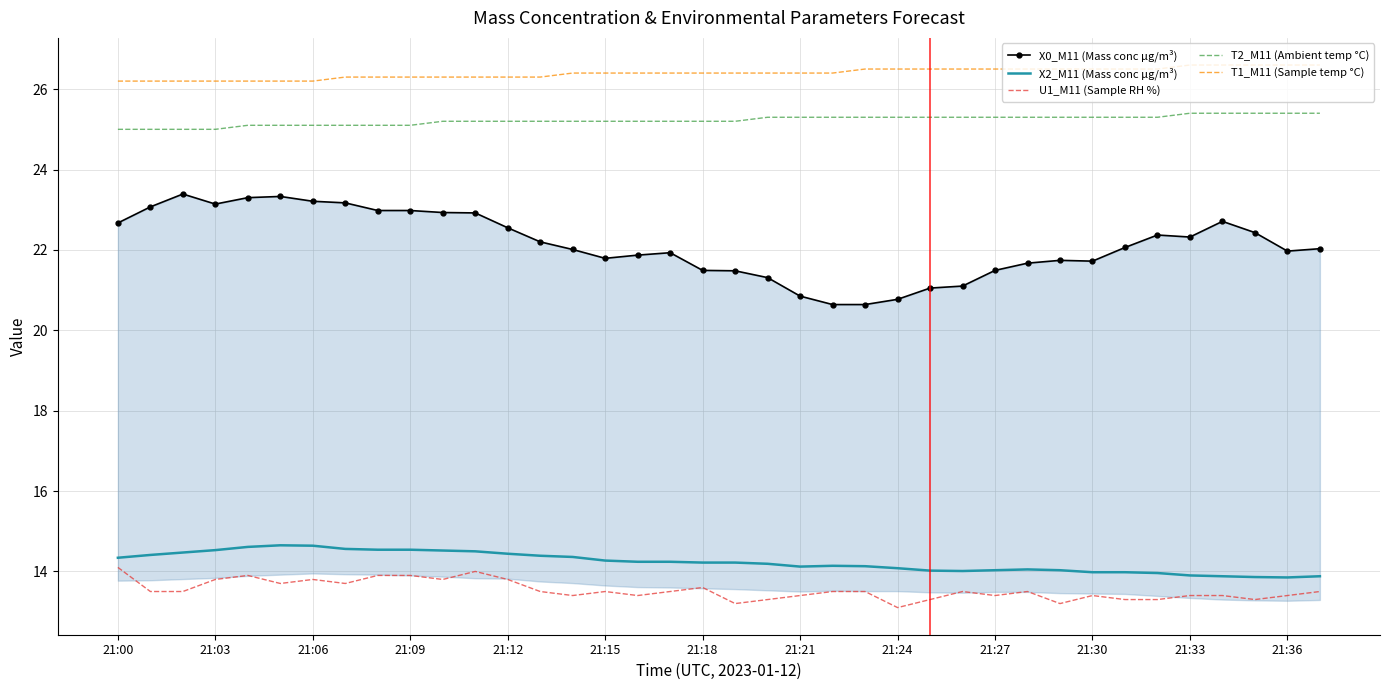

True or false: T2_M11 (Ambient temp °C) and T1_M11 (Sample temp °C) cross at least once.

False